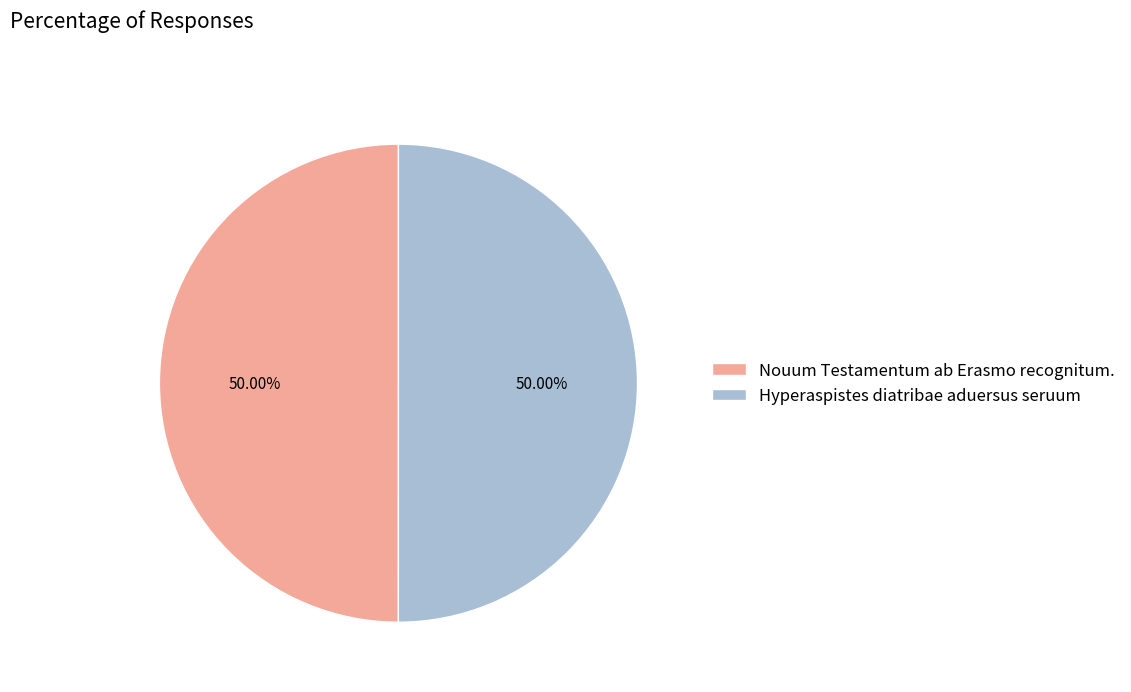

Count the number of slices in the pie.

2